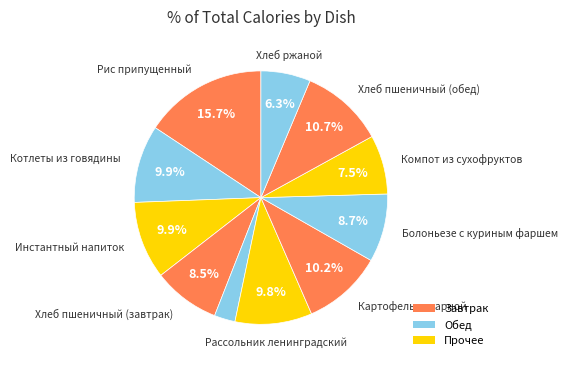

Count the number of slices in the pie.

11